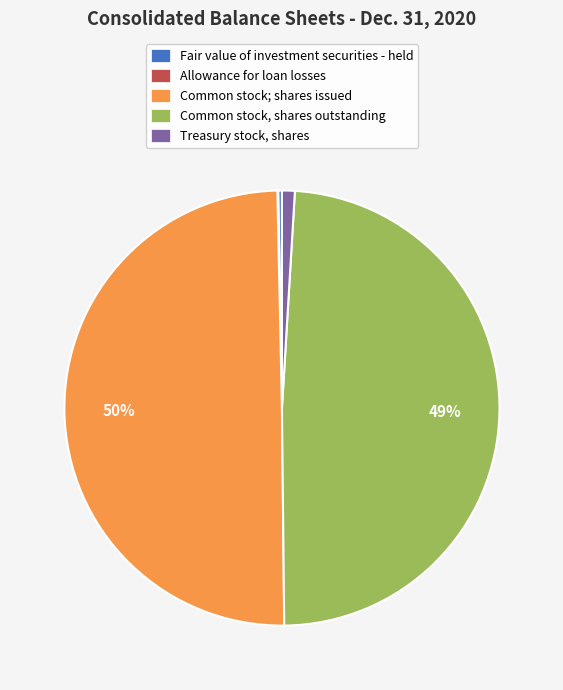

To the nearest percent, what is the average slice percentage?

20%